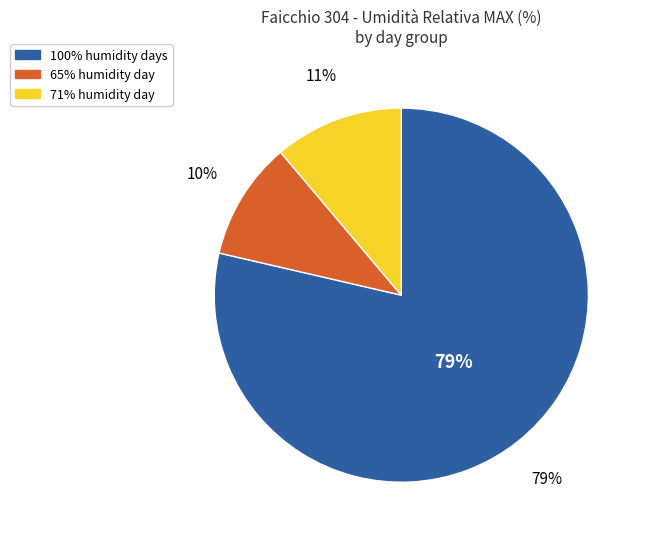

The 2018-06-24 slice represents 1% of the pie. True or false?

False